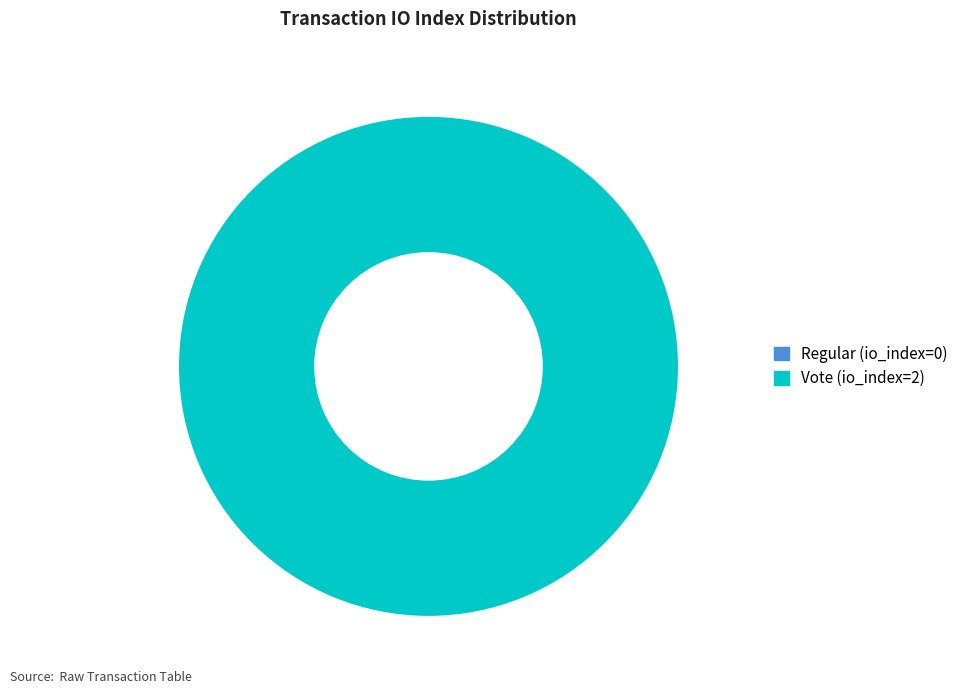

To the nearest percent, what portion does Vote (io_index=2) represent?

100%